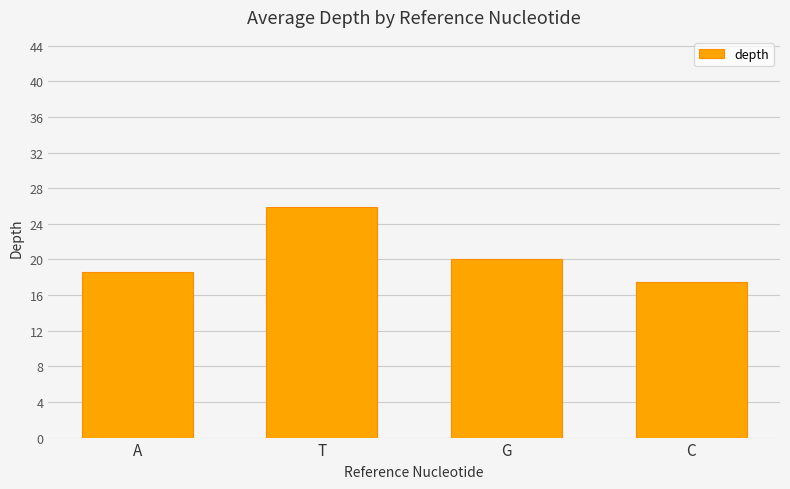

Approximately how many times larger is the value at T compared to C?

1.5